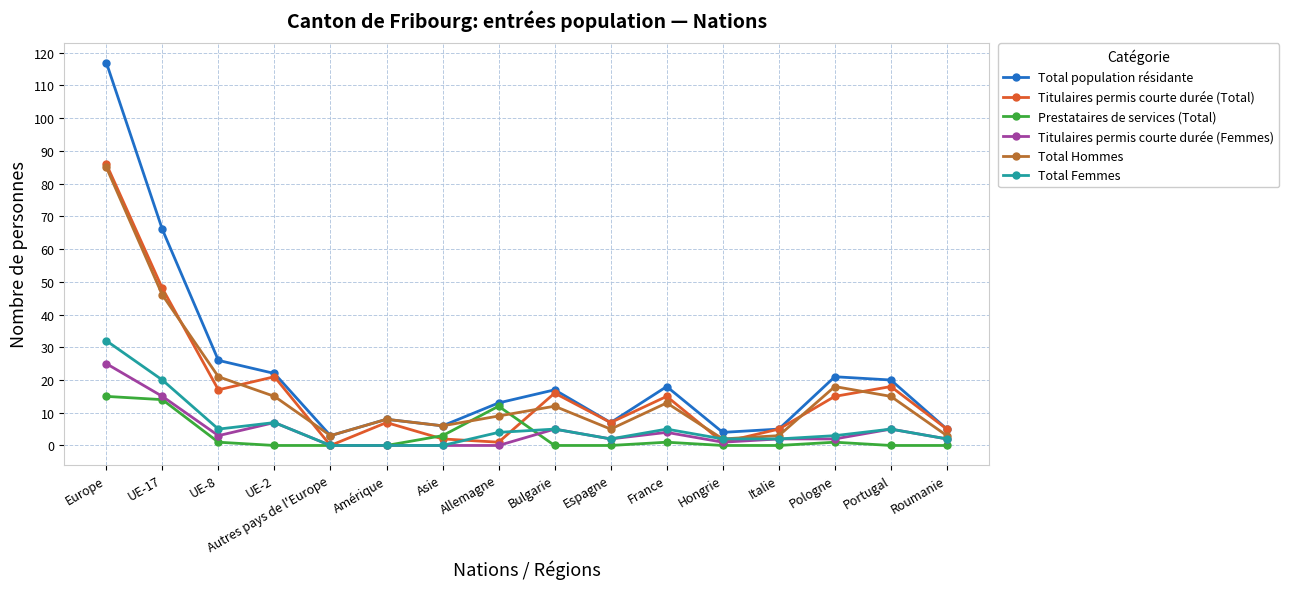

At which category is the sum across all series the highest?

Europe